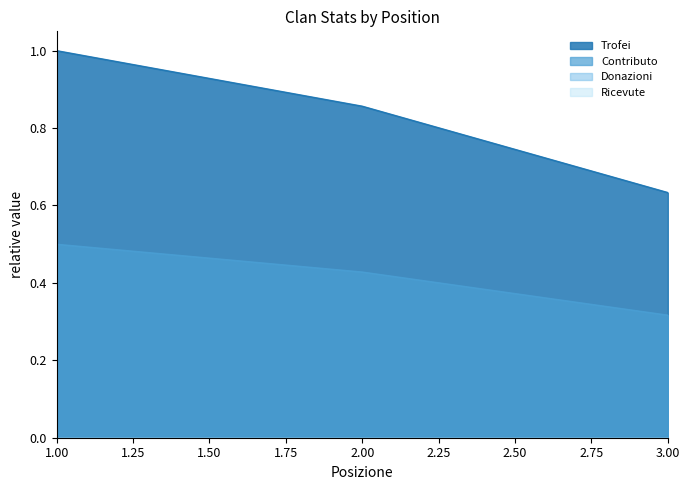

Between 1 and 3, which series saw the biggest shift?

Trofei